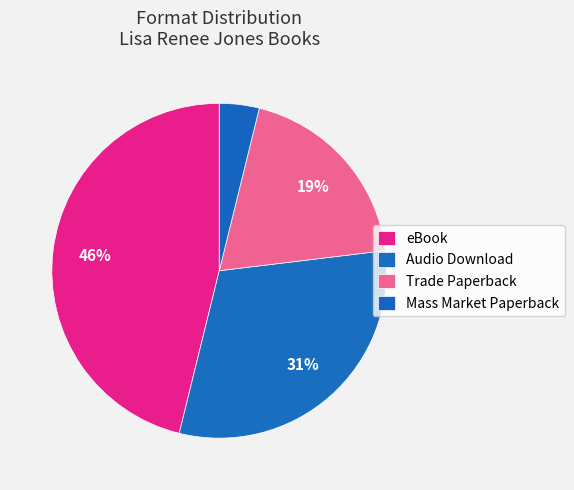

How many slices are in this pie chart?

4